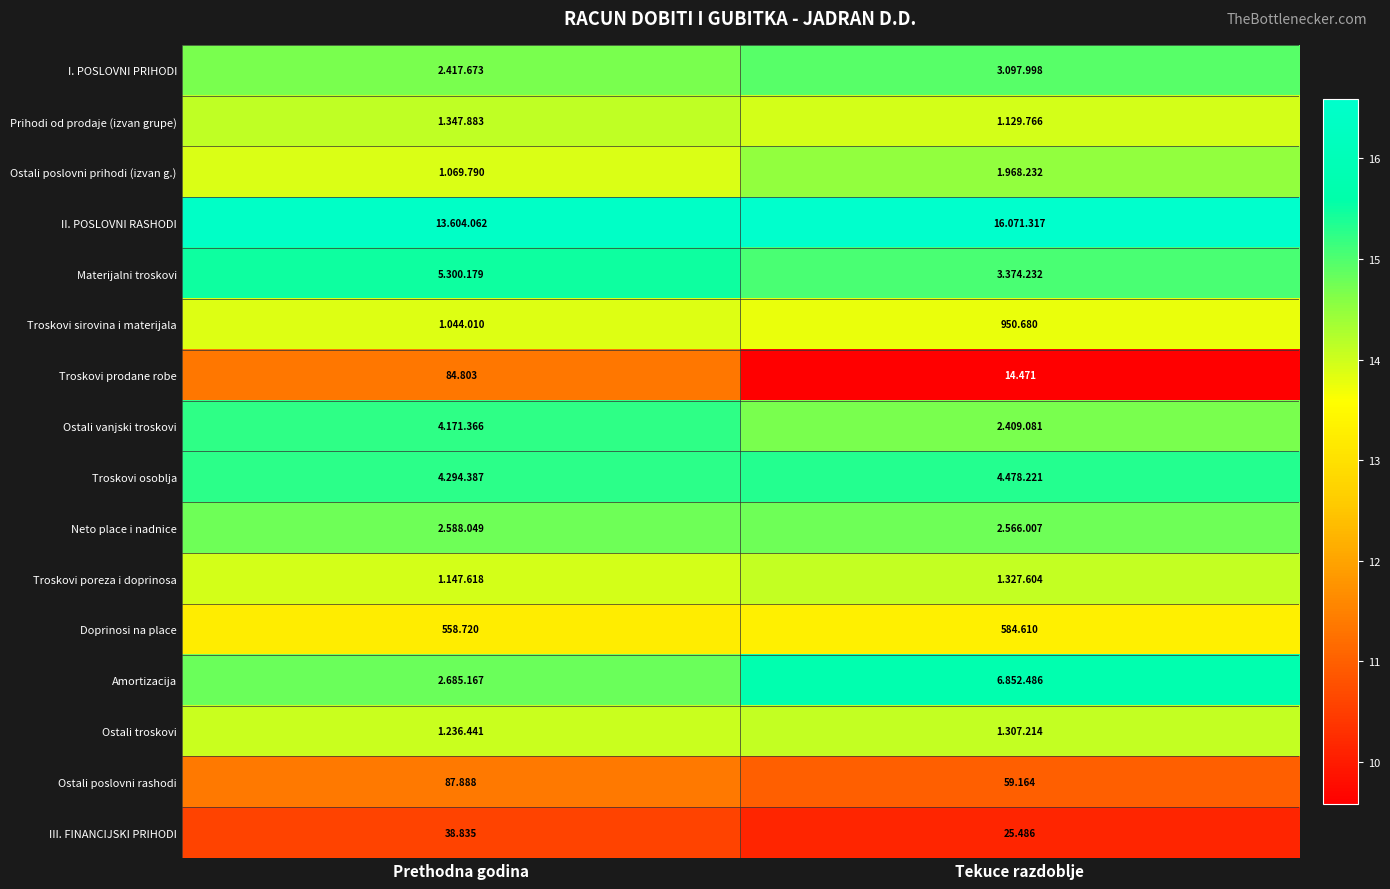

What is the total value across all series at Tekuce razdoblje?

221.4